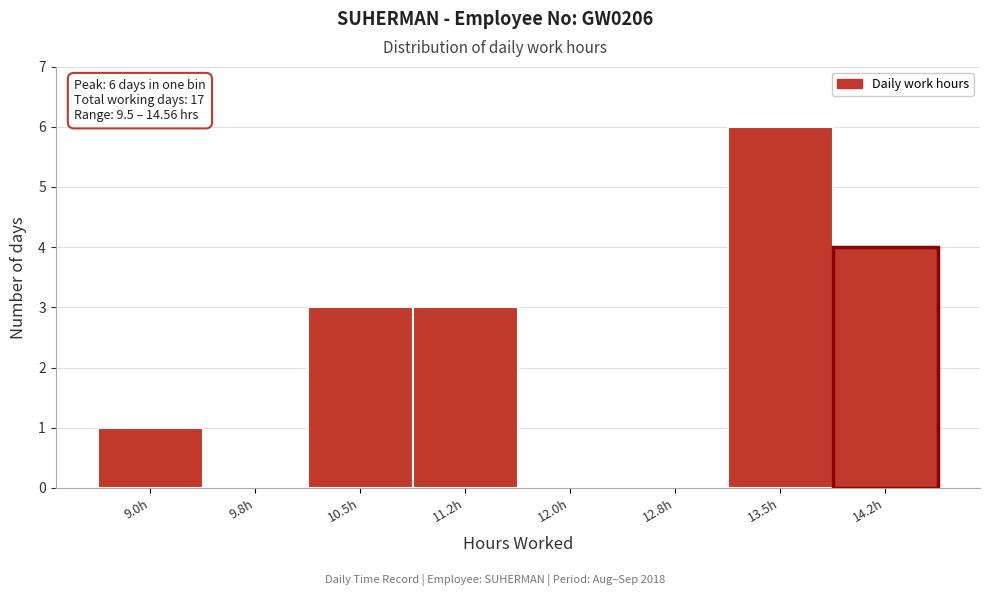

Reading left to right, extract all data points from this chart.

9.0h=1	9.8h=0	10.5h=3	11.2h=3	12.0h=0	12.8h=0	13.5h=6	14.2h=4